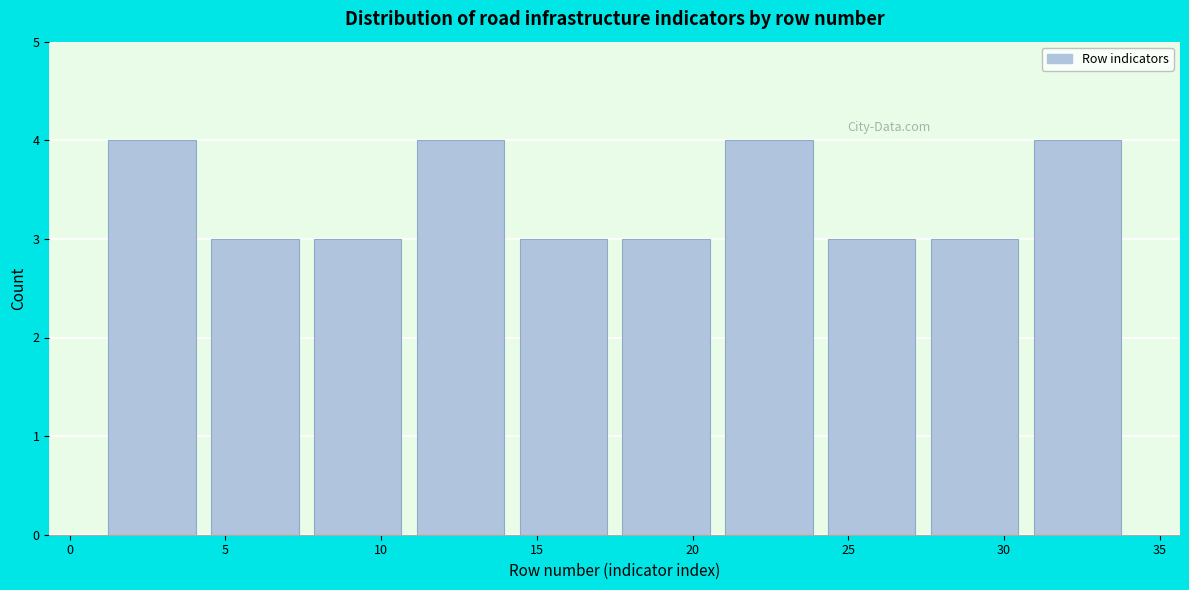

Reading left to right, transcribe this chart: for each bar, give the range it covers on the x-axis and its height. Neither the bar edges nor the heights are printed on the chart, so give them approximately, as read against the axes.

1.0 to 4.3: 4
4.3 to 7.6: 3
7.6 to 10.9: 3
10.9 to 14.2: 4
14.2 to 17.5: 3
17.5 to 20.8: 3
20.8 to 24.1: 4
24.1 to 27.4: 3
27.4 to 30.7: 3
30.7 to 34.0: 4